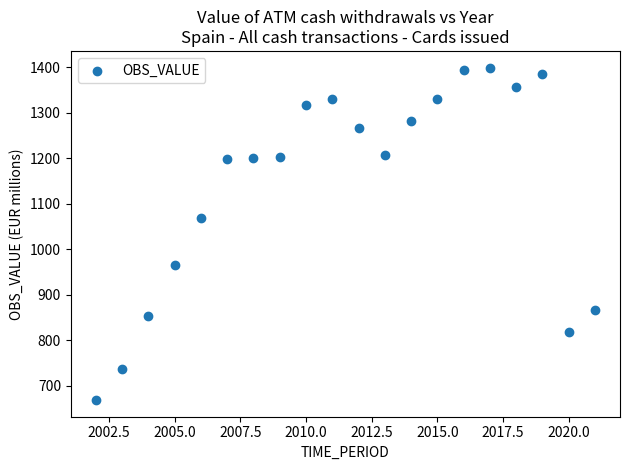

What Y value in the scatter plot is closest to 1034?

1069.8